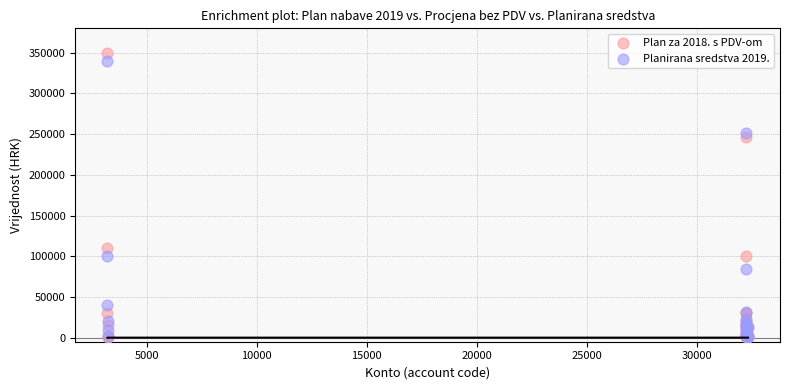

Across all series, what Y value is closest to 175250?

110000